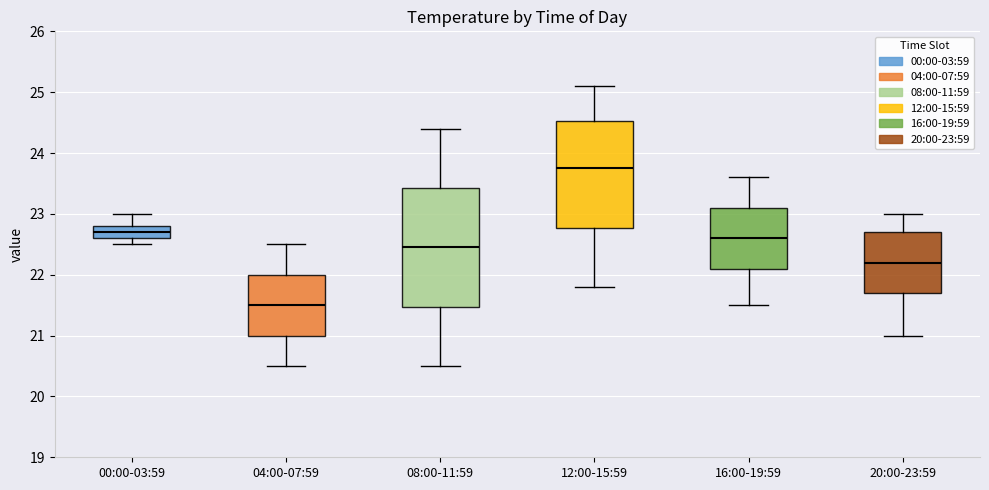

Which box's median line is the lowest?

04:00-07:59